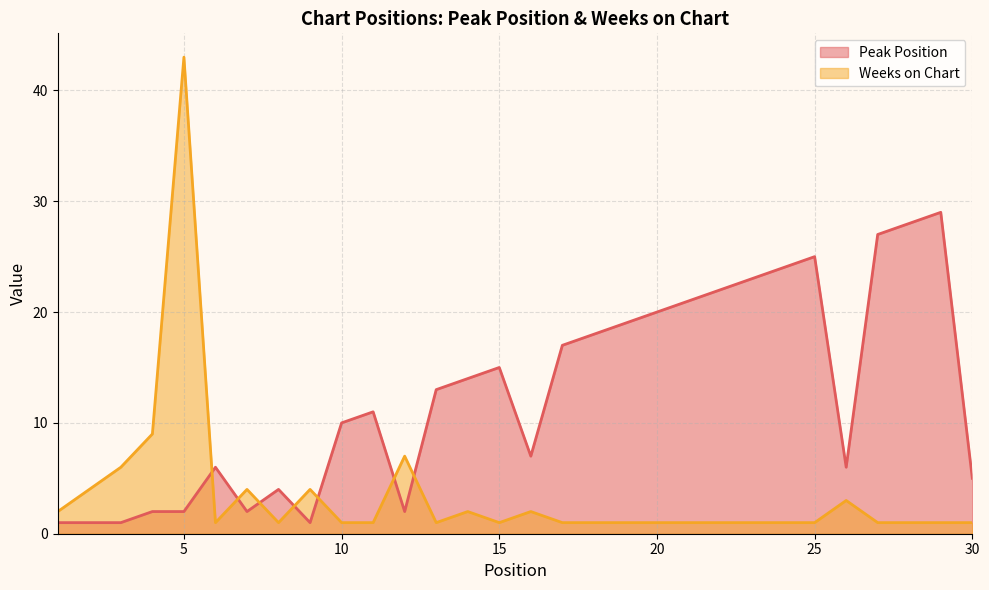

List the labels in order of Weeks on Chart value, largest first.

5, 4, 12, 3, 2, 7, 9, 26, 1, 14, 16, 6, 8, 10, 11, 13, 15, 17, 18, 19, 20, 21, 22, 23, 24, 25, 27, 28, 29, 30